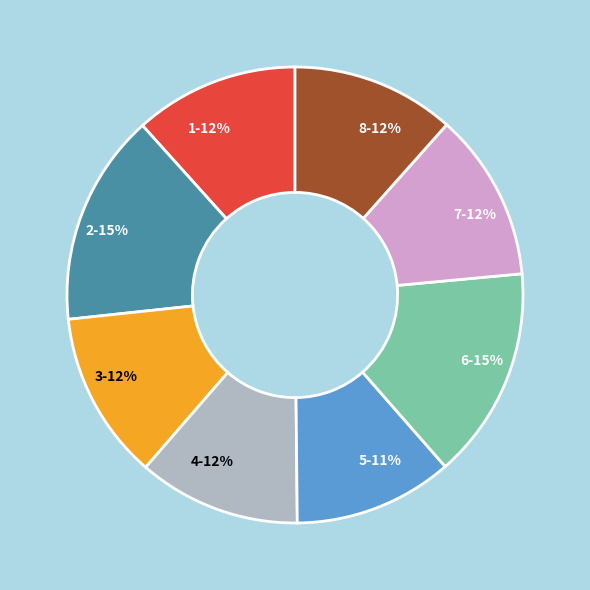

To the nearest percent, what is the difference between the 8-12% and 2-15% slice percentages?

3%